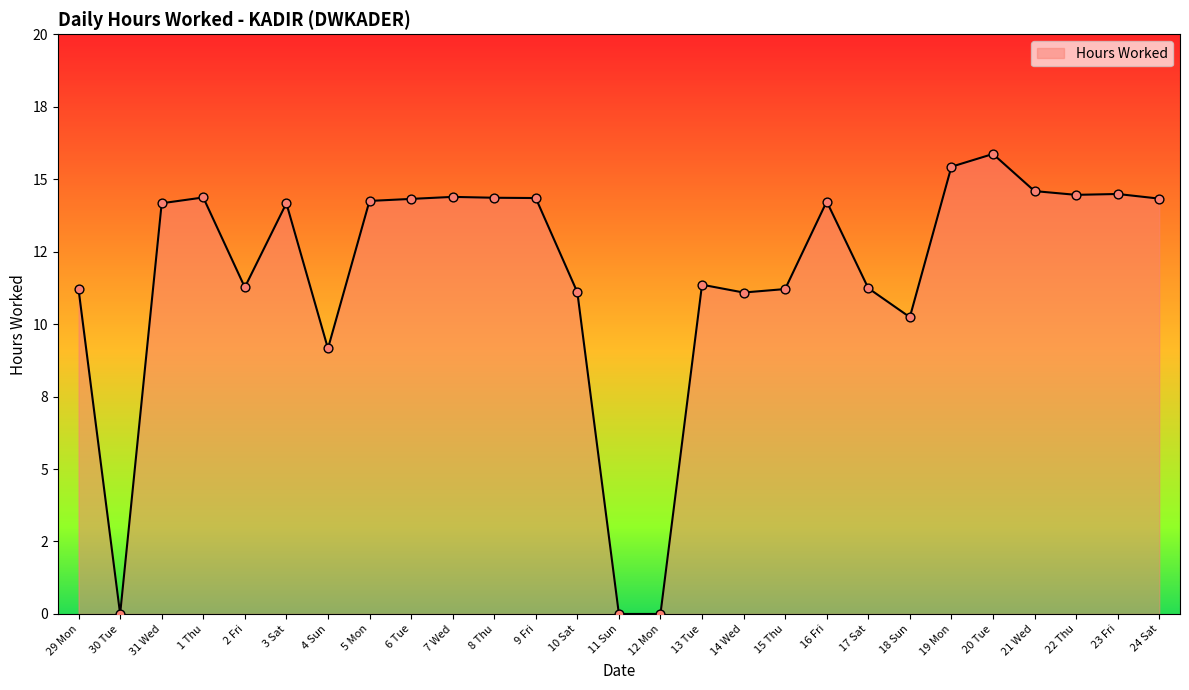

Between 23 Fri and 22 Thu, which is larger?

23 Fri